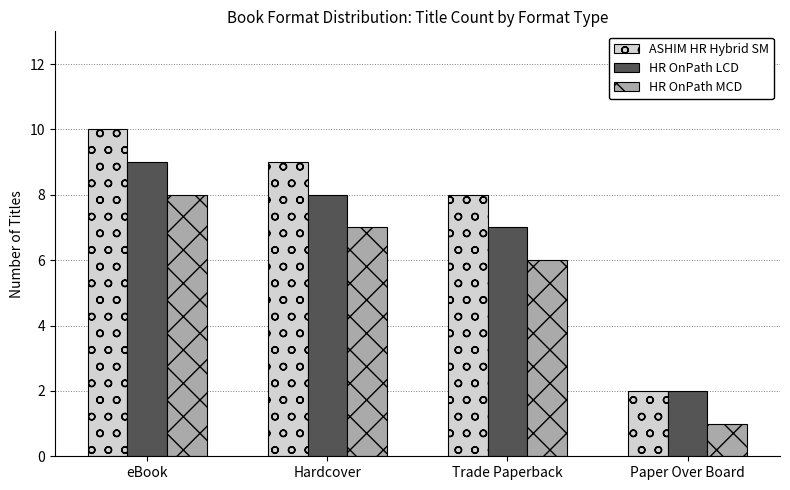

What is the spread (max minus min) of values at Trade Paperback?

2